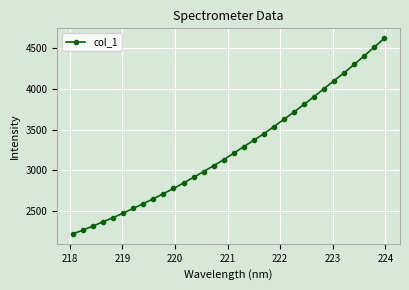

What is the sum of all values?

104291.5